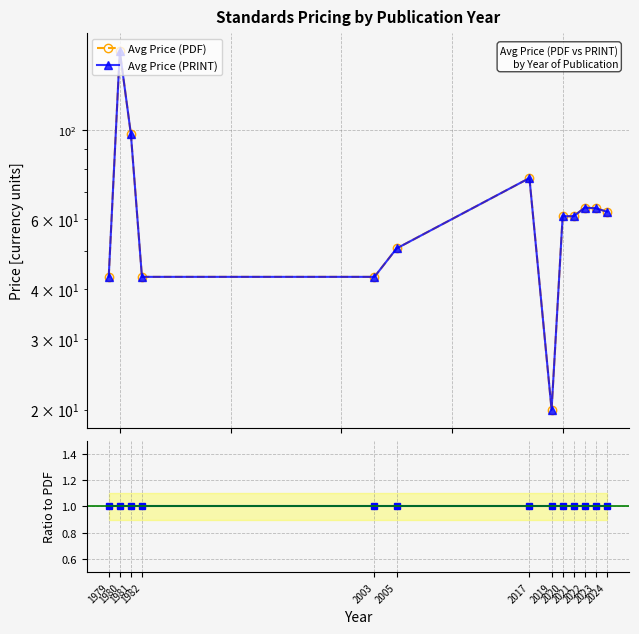

Reading left to right, transcribe all the data shown in this chart.

Avg Price (PDF): 43.0	158.0	98.0	43.0	43.0	50.6	76.0	20.0	61.0	61.0	64.1	63.8	62.6
Avg Price (PRINT): 43.0	158.0	98.0	43.0	43.0	50.6	76.0	20.0	61.0	61.0	64.1	63.8	62.6
Ratio PRINT/PDF: 1.0	1.0	1.0	1.0	1.0	1.0	1.0	1.0	1.0	1.0	1.0	1.0	1.0